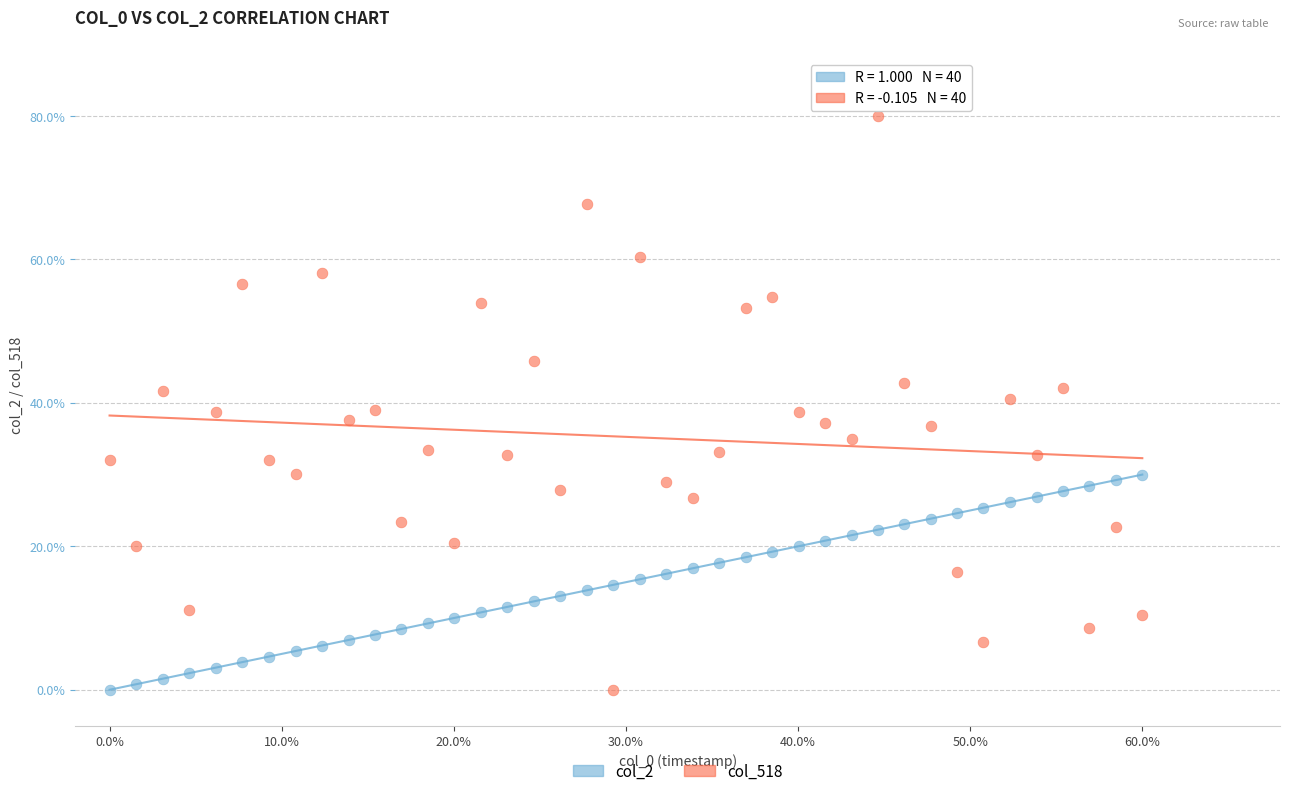

What are all the series names shown in the legend?

col_2, col_518